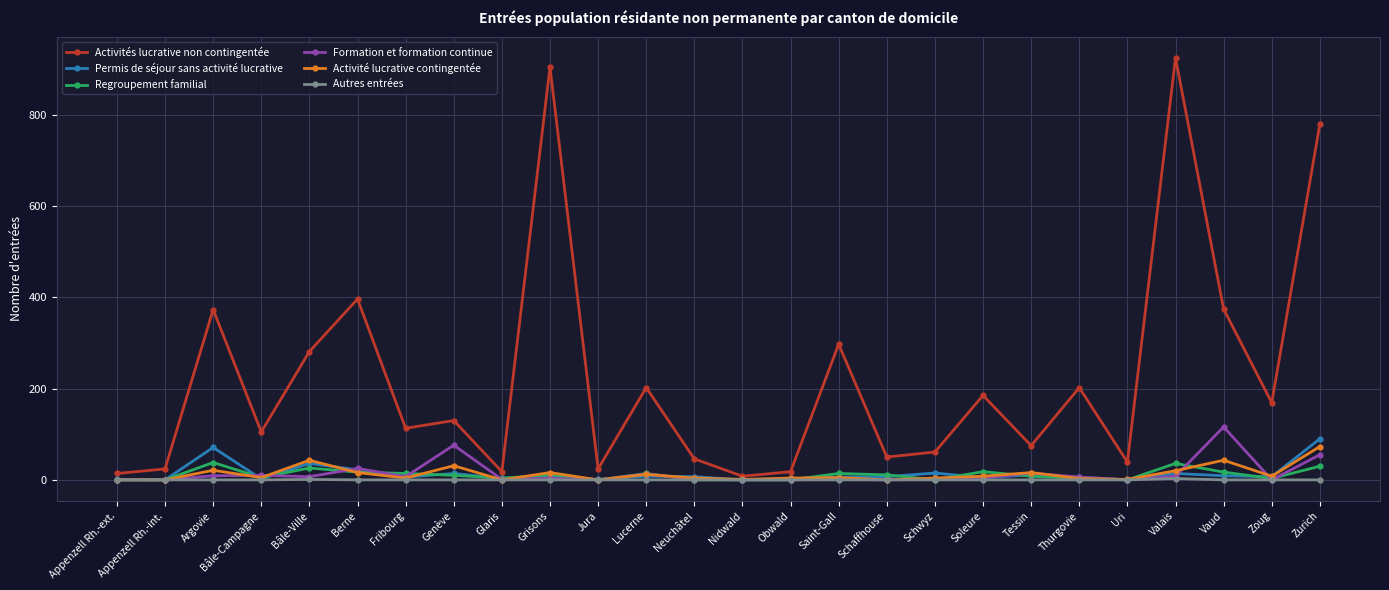

What is the label of the 13th point from the left?

Neuchâtel